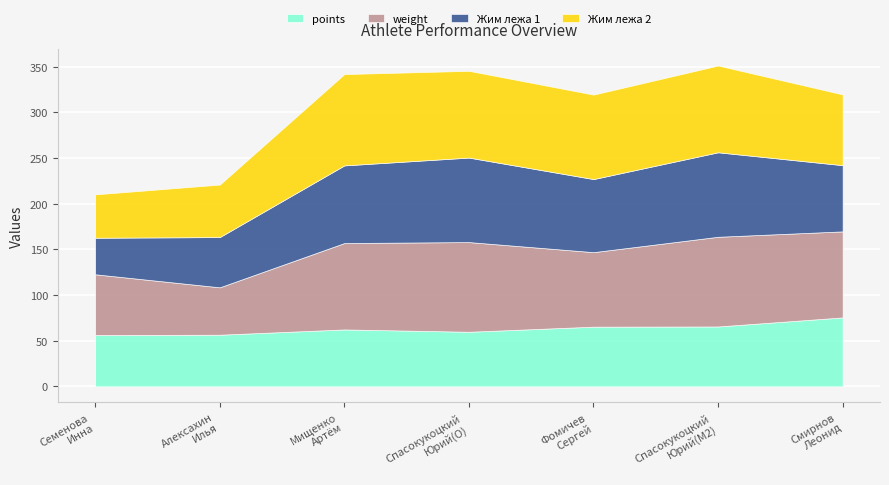

Which category has the highest value in the weight series?

Спасокукоцкий
Юрий(O)